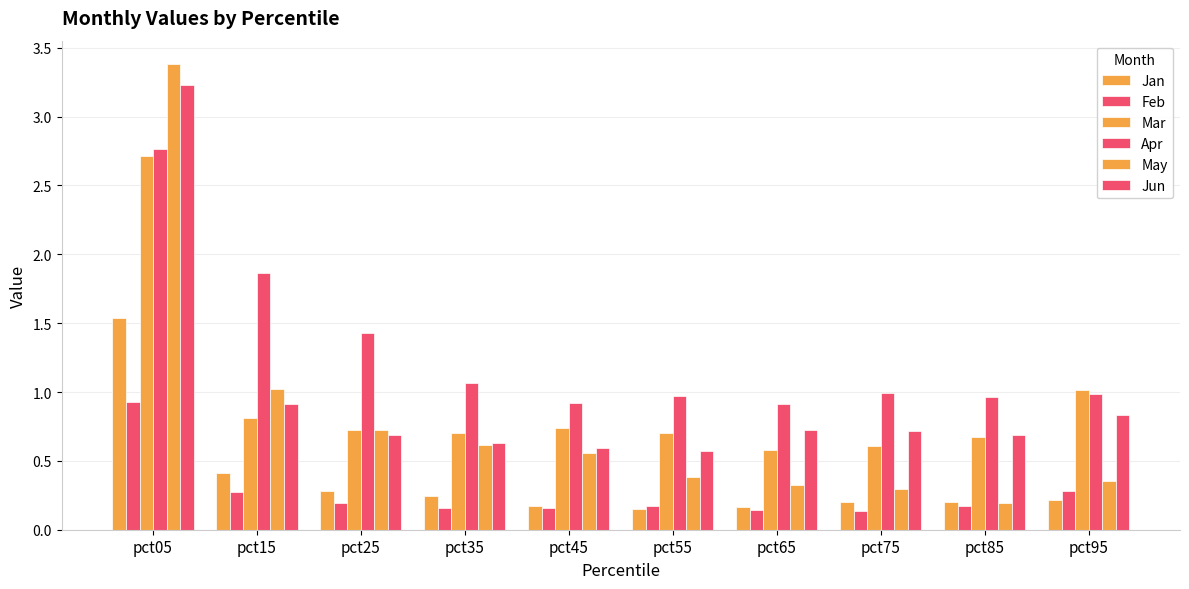

How many bars are there in total?

60